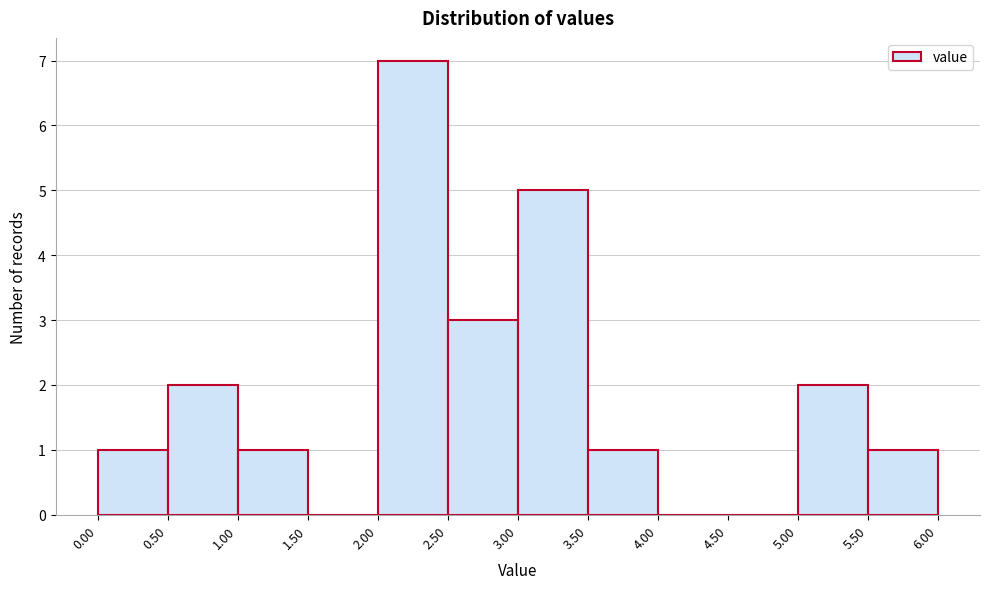

What is the height of the bar covering 3.00 to 3.50 on the x-axis? The values are not printed on the chart, so give them approximately, as read against the axis.

5